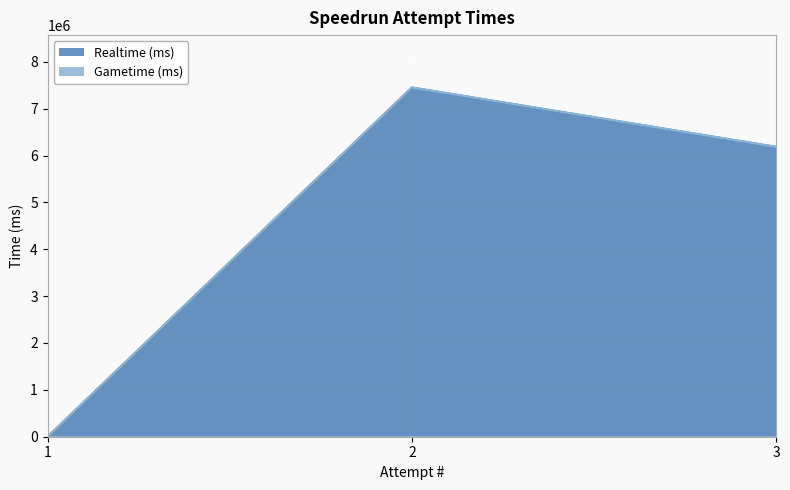

How many data points does each series have?

3